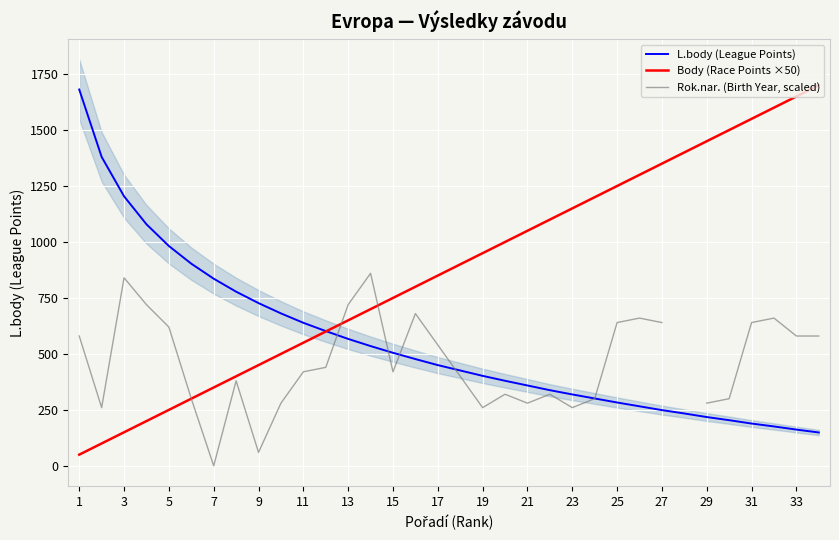

Rank the series by their maximum value, from highest to lowest.

Body (Race Points ×50), L.body (League Points), Rok.nar. (Birth Year, scaled)